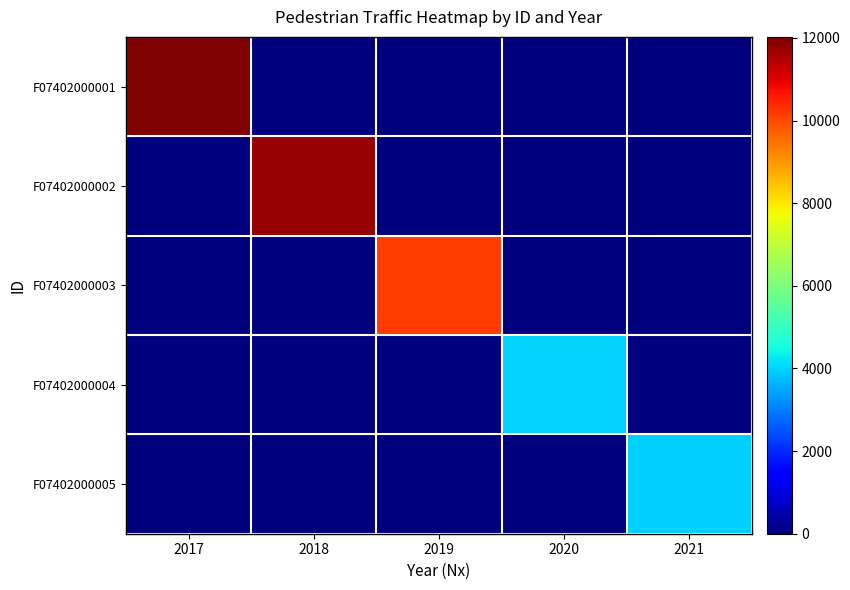

Which series has the largest total across all categories?

F07402000001